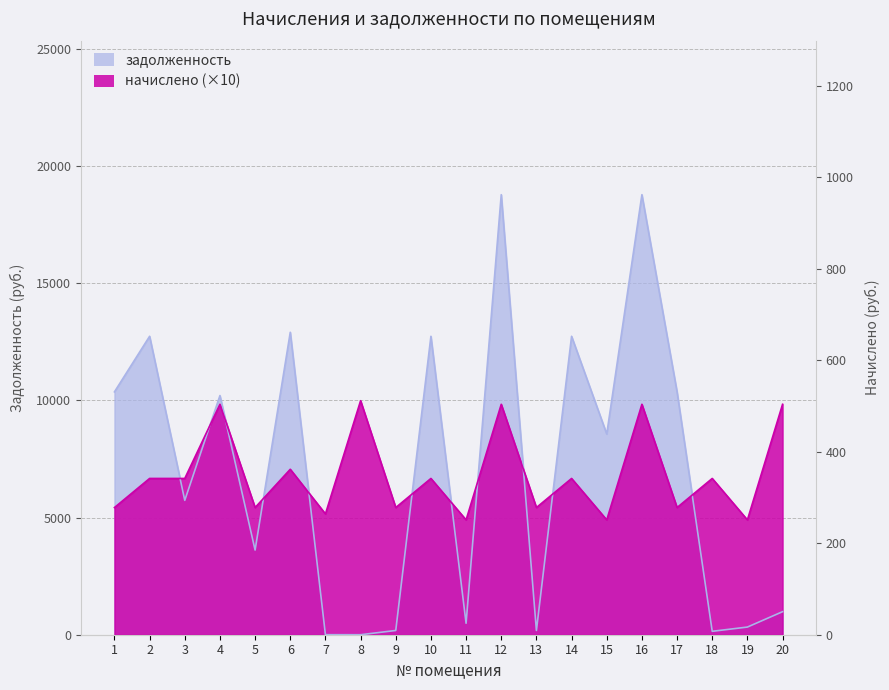

Count the number of categories in the chart.

20